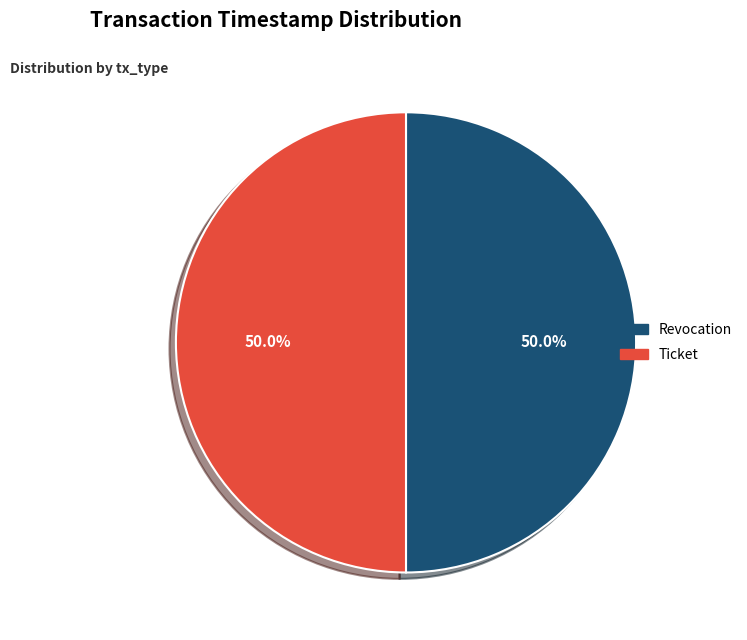

Approximately how many times larger is the value at Revocation compared to Ticket?

1.0